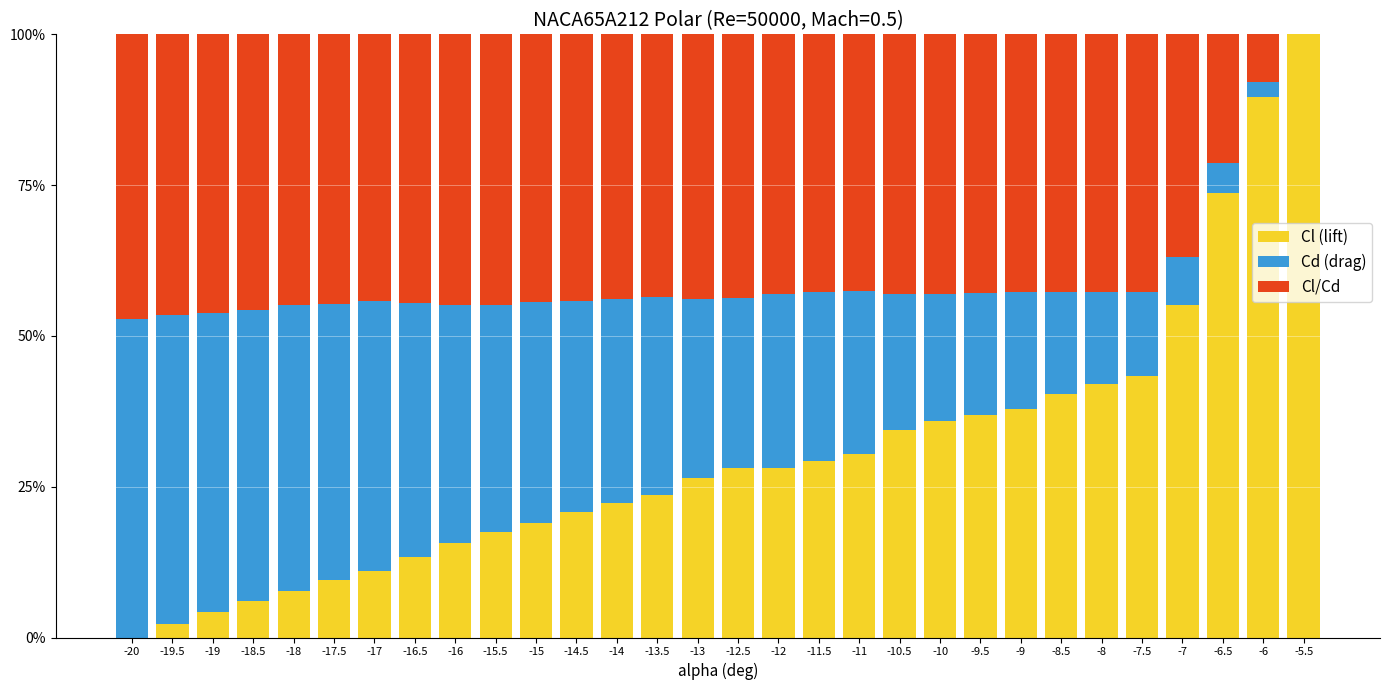

The Cl (lift) series shows 43.3 at -7.5. True or false?

True